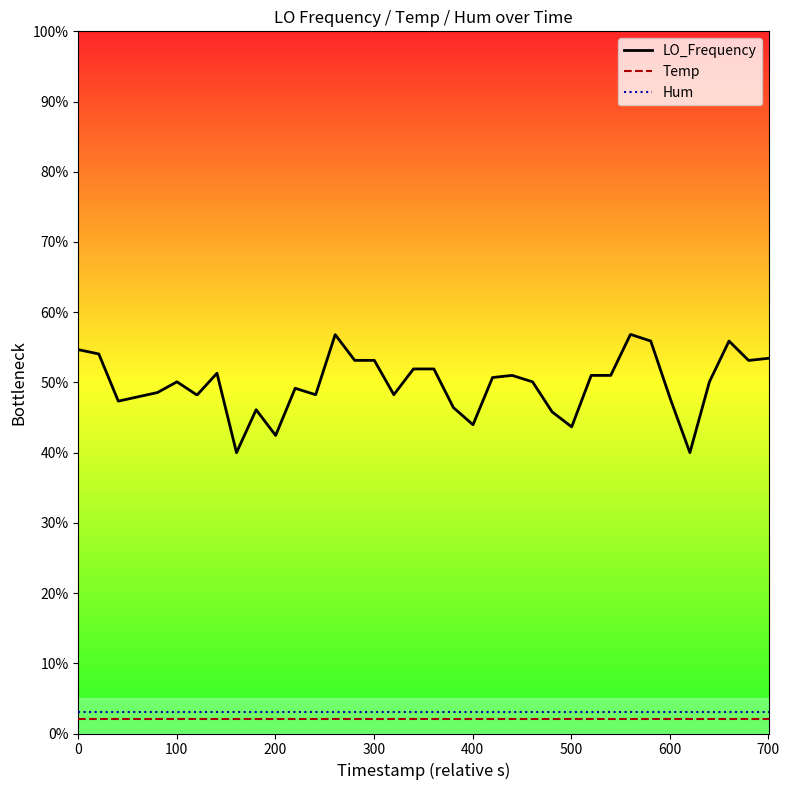

Which series has the largest total across all categories?

LO_Frequency